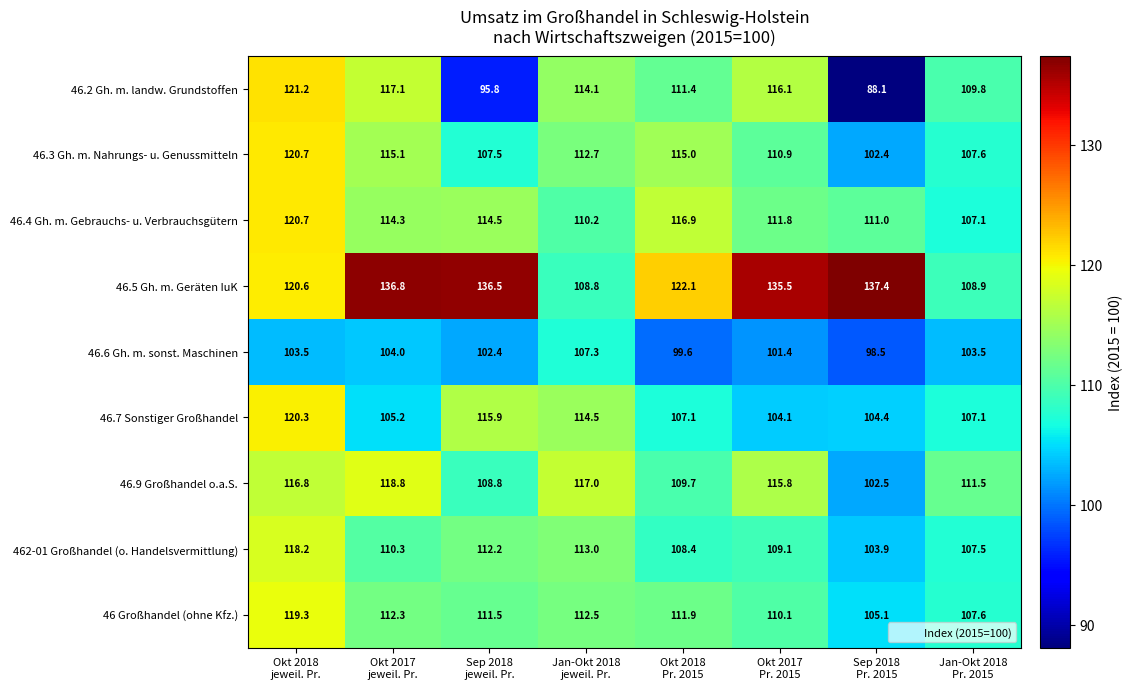

What is the difference between the maximum and minimum values in the 46.3 Gh. m. Nahrungs- u. Genussmitteln series?

18.3